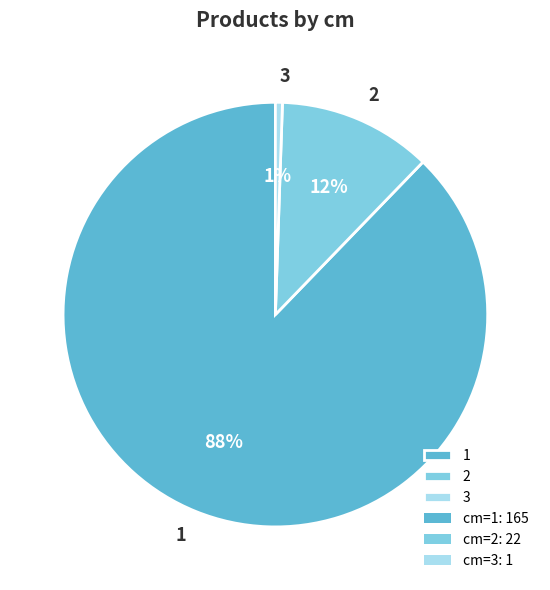

To the nearest percent, what portion does 2 represent?

12%